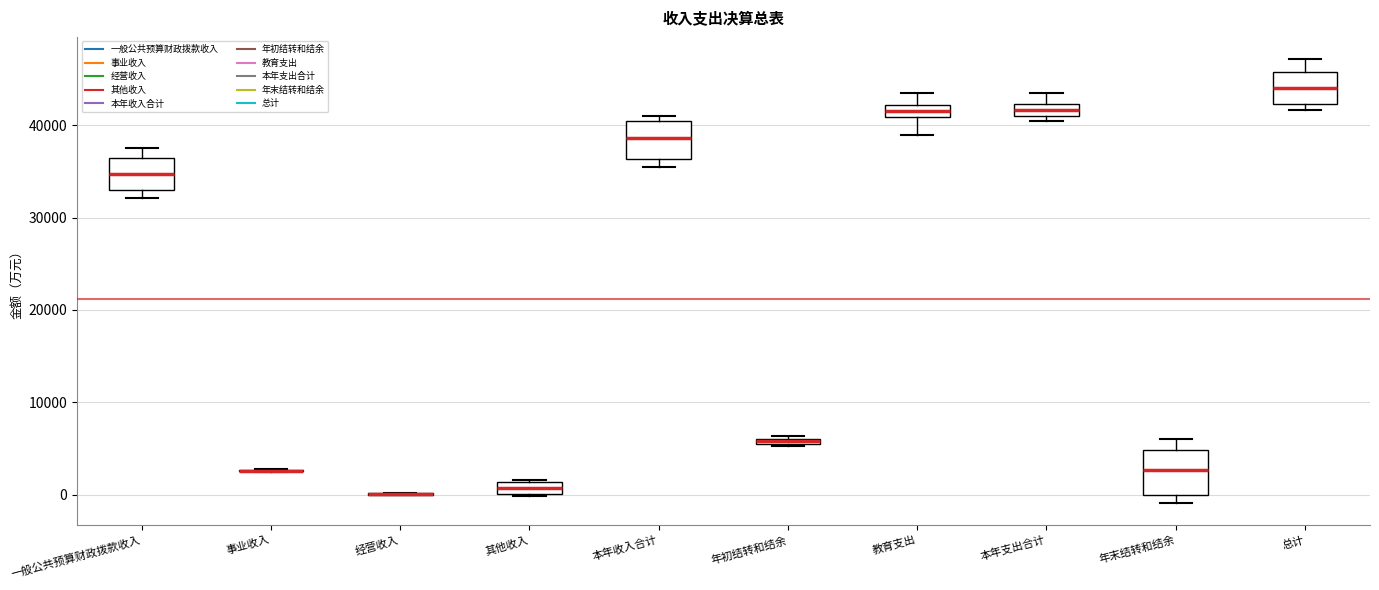

Where does the median line of the box for 一般公共预算财政拨款收入 sit on the y-axis? The values are not printed on the chart, so give them approximately, as read against the axis.

35000